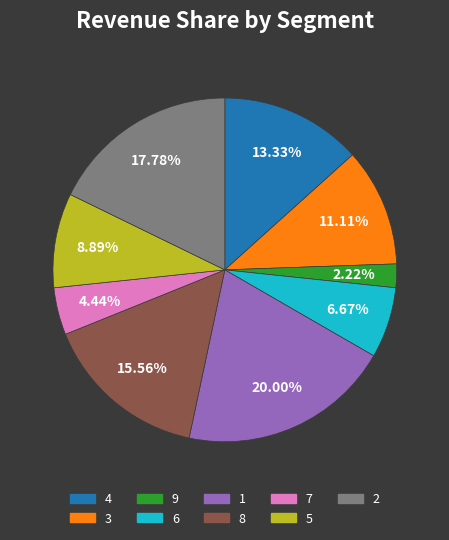

Is there a majority slice in this chart?

No